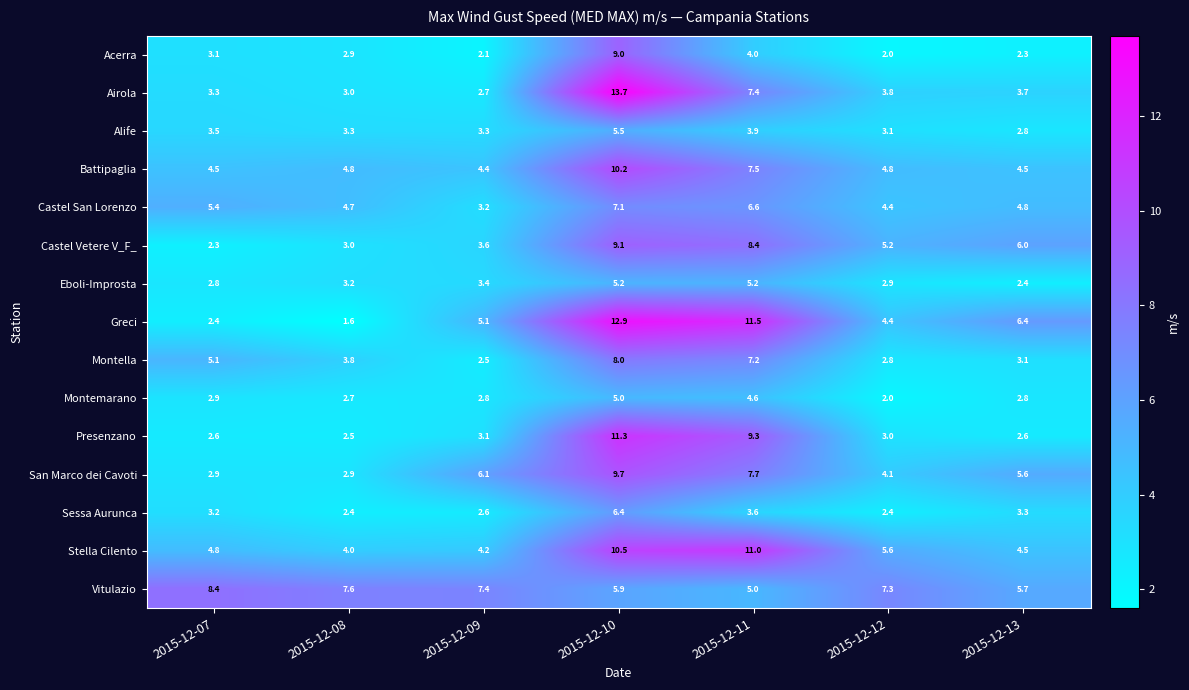

Which series changed the most between 2015-12-10 and 2015-12-13?

Airola